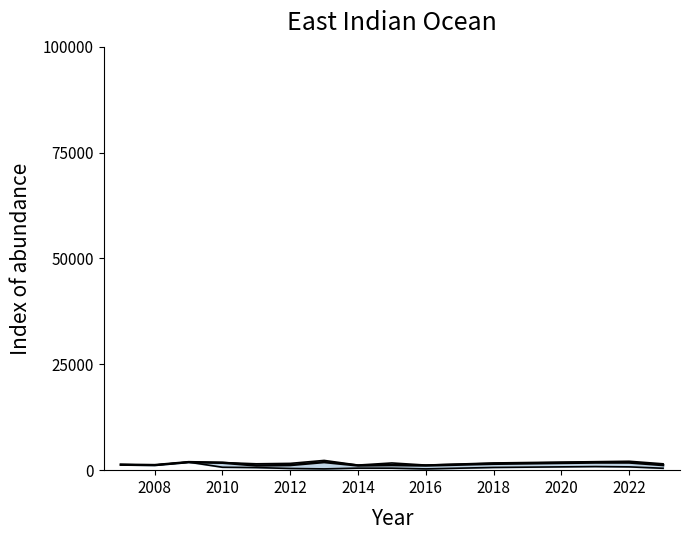

Where is the first local maximum for Mid estimate?

2010